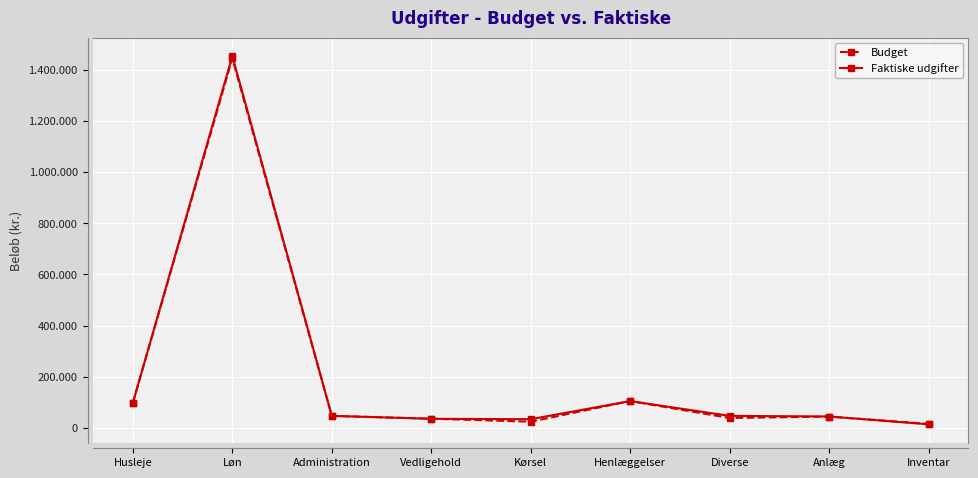

Is this an area chart (filled region under the line)?

No